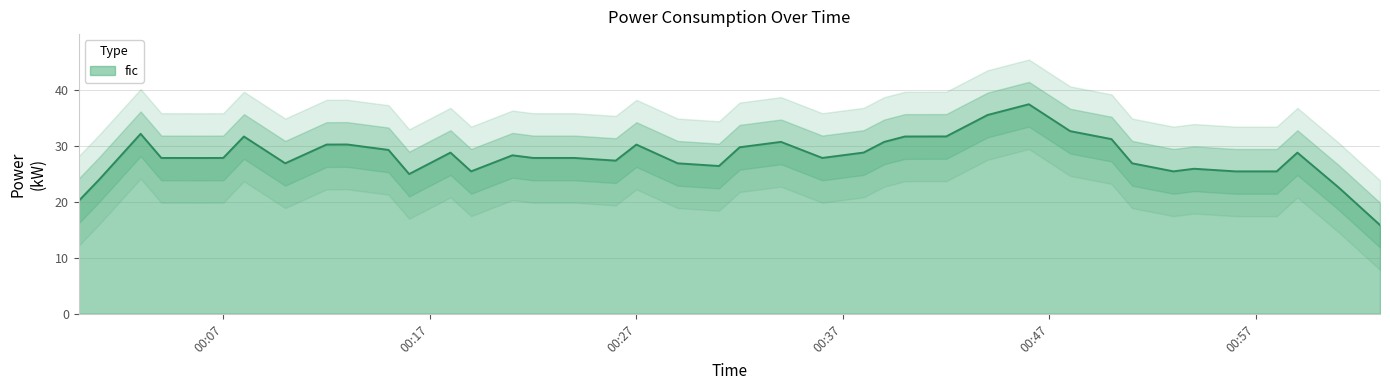

What is the highest value of the fic series?

37.4